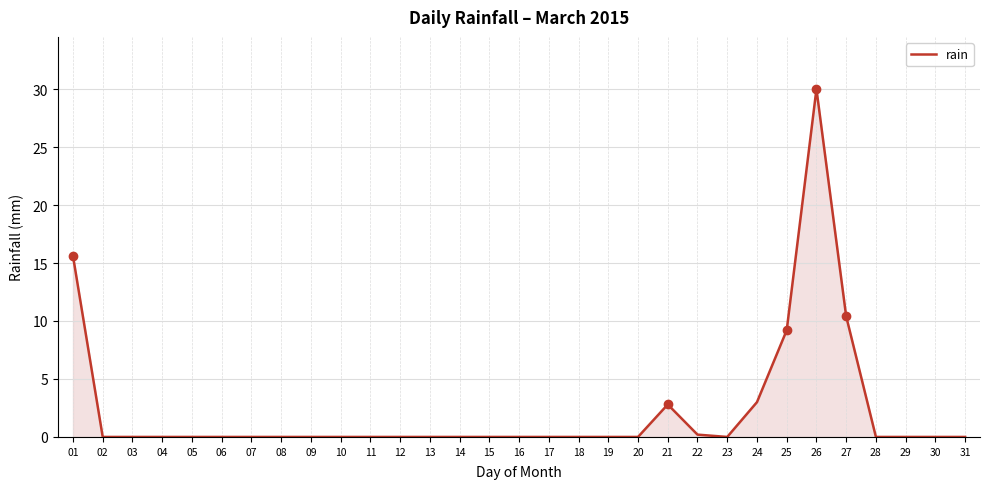

True or false: the data shows -11.5 at 14.

False